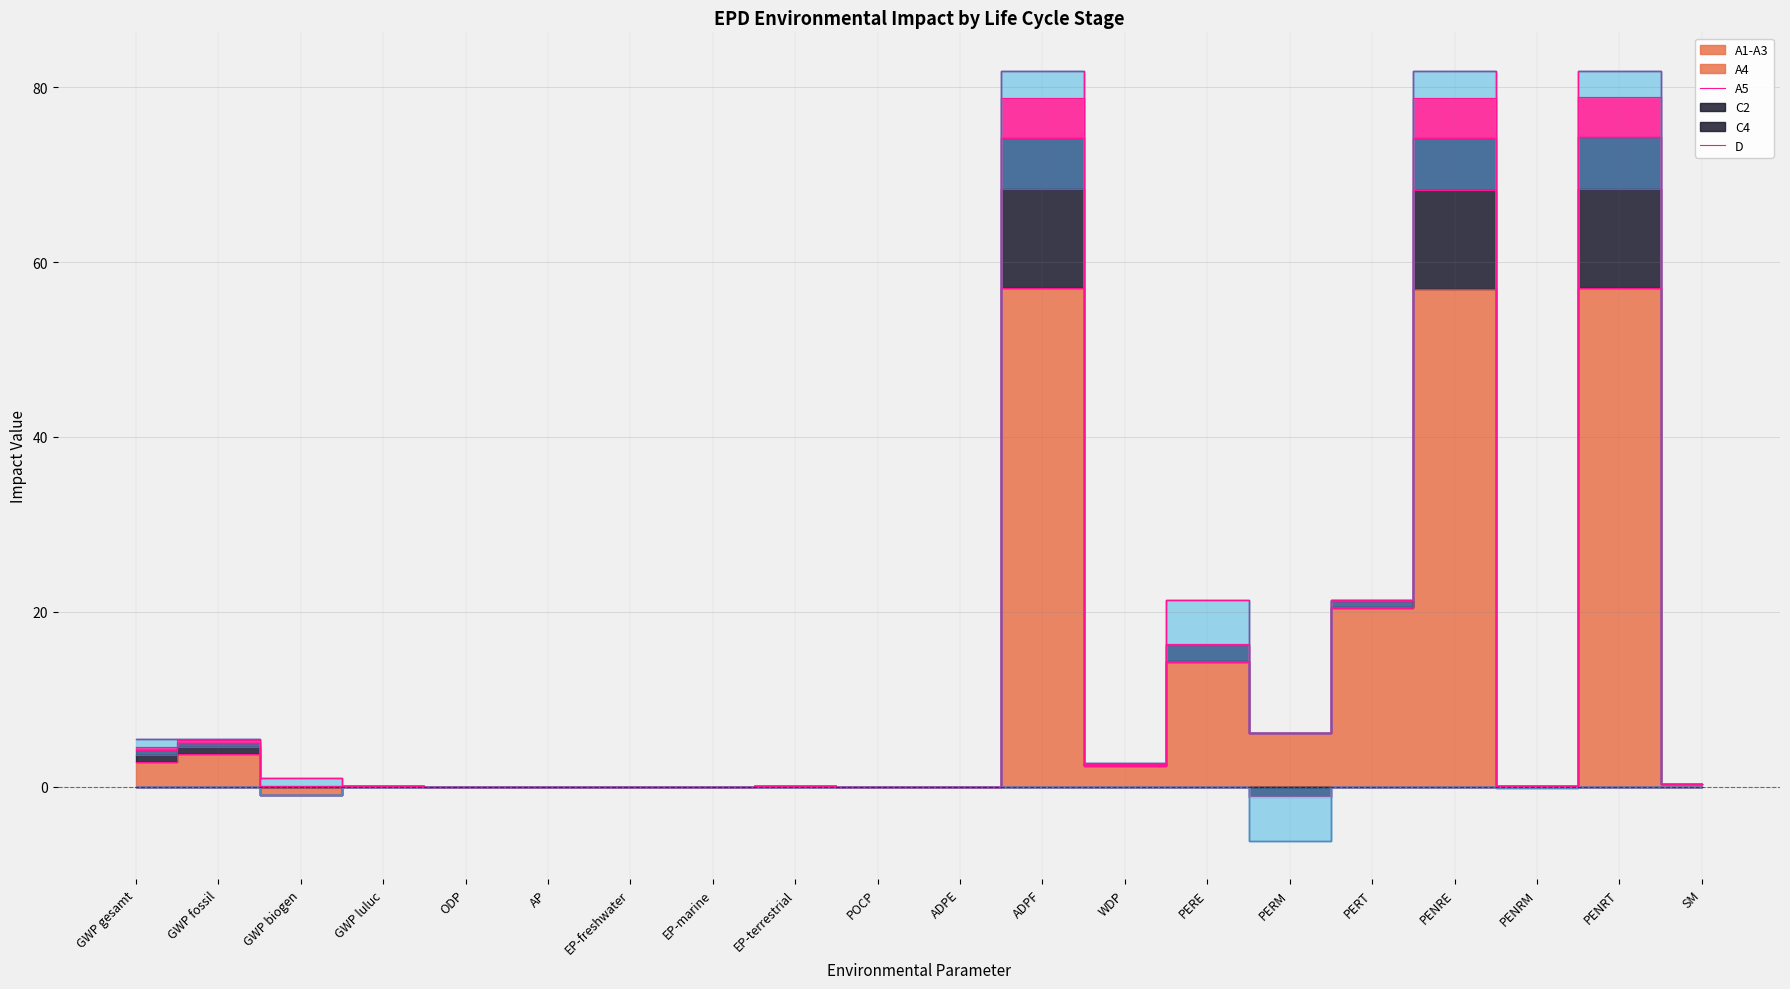

Does the chart have visible grid lines?

Yes